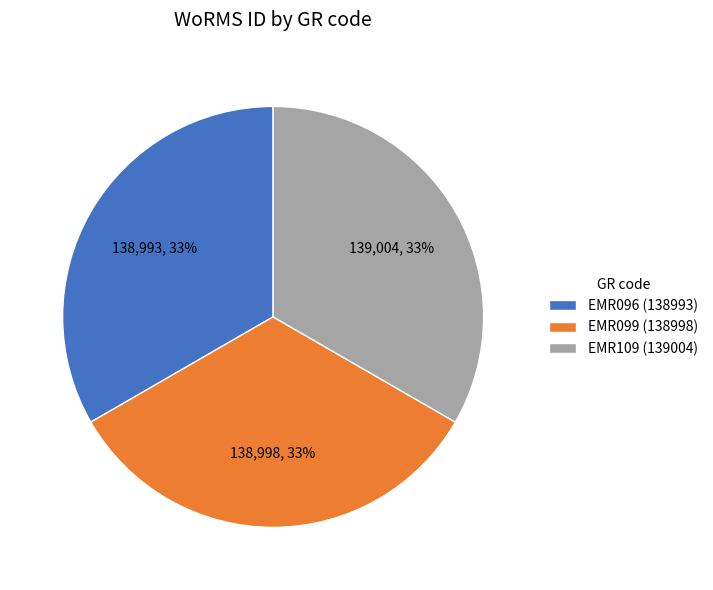

Approximately how many times larger is the value at EMR109 compared to EMR099?

1.0